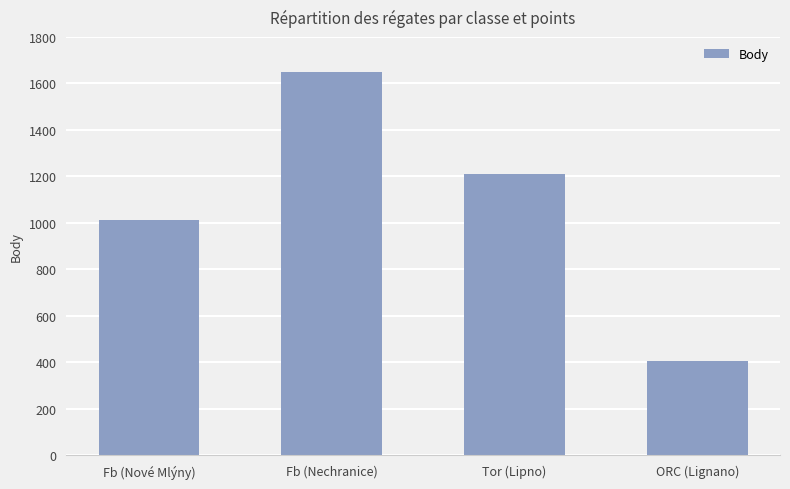

Approximately how many times larger is the value at ORC (Lignano) compared to Fb (Nechranice)?

0.2